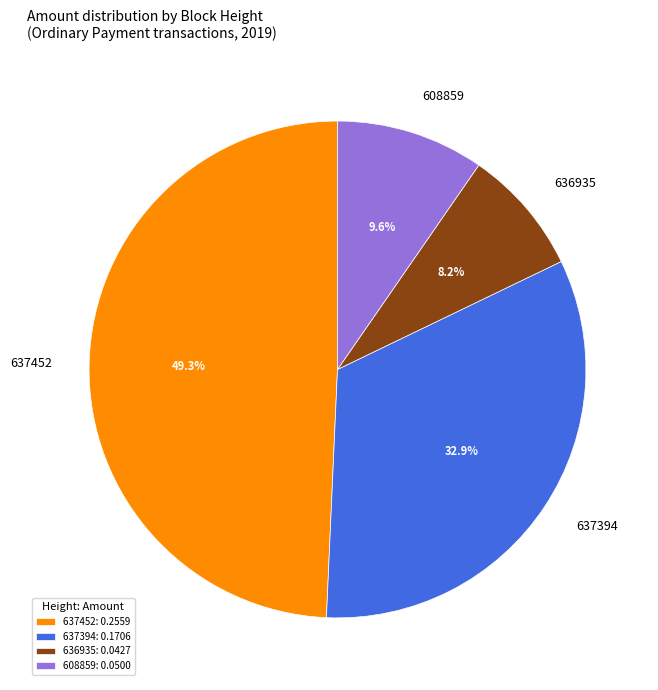

To the nearest percent, what portion does 637452 represent?

49%